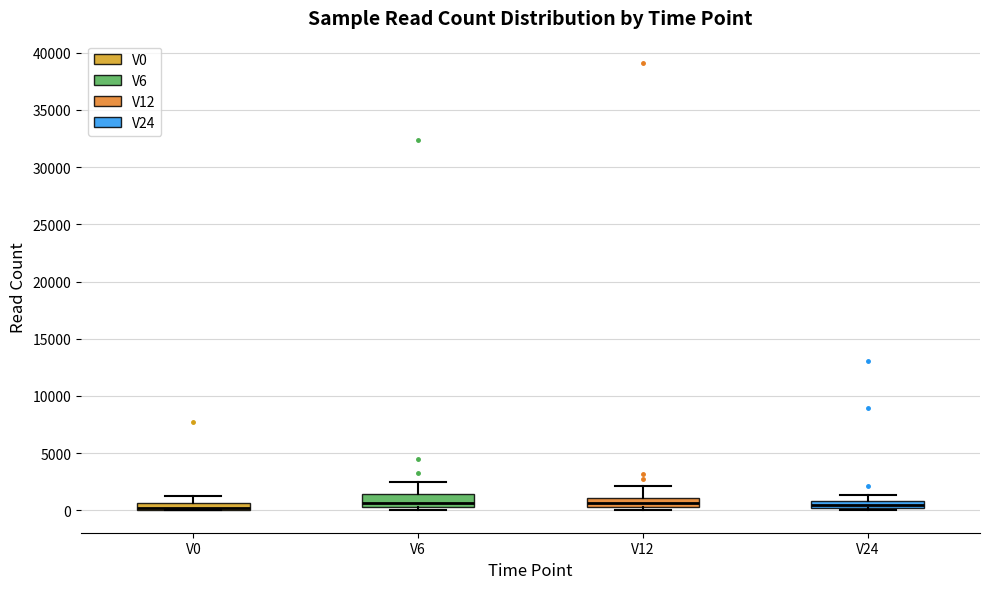

Where is the lower edge of the box for V0 on the y-axis? The values are not printed on the chart, so give them approximately, as read against the axis.

0